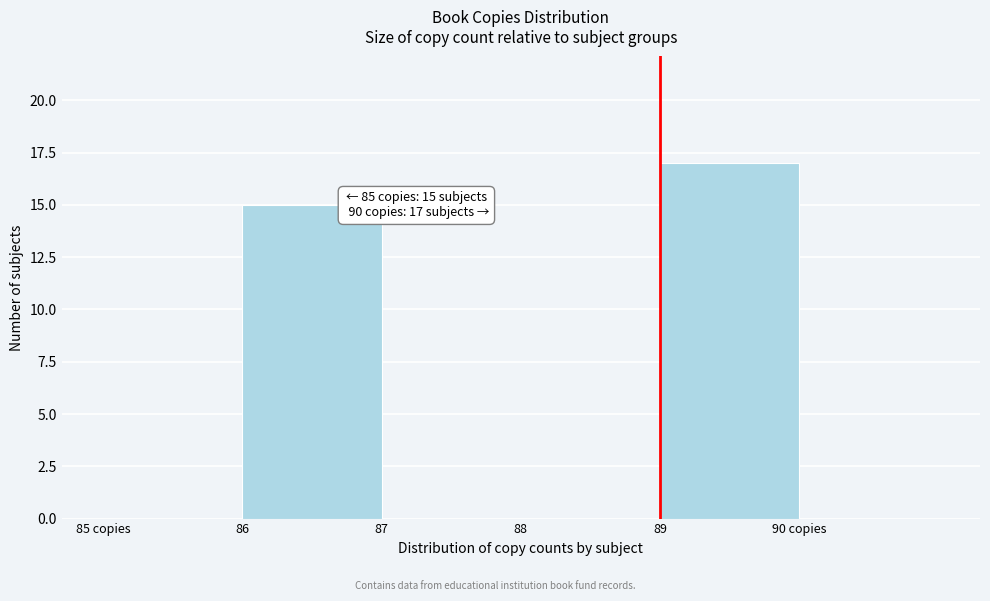

Reading right to left, extract all data points from this chart.

90 copies=0	89=17	88=0	87=0	86=15	85 copies=0